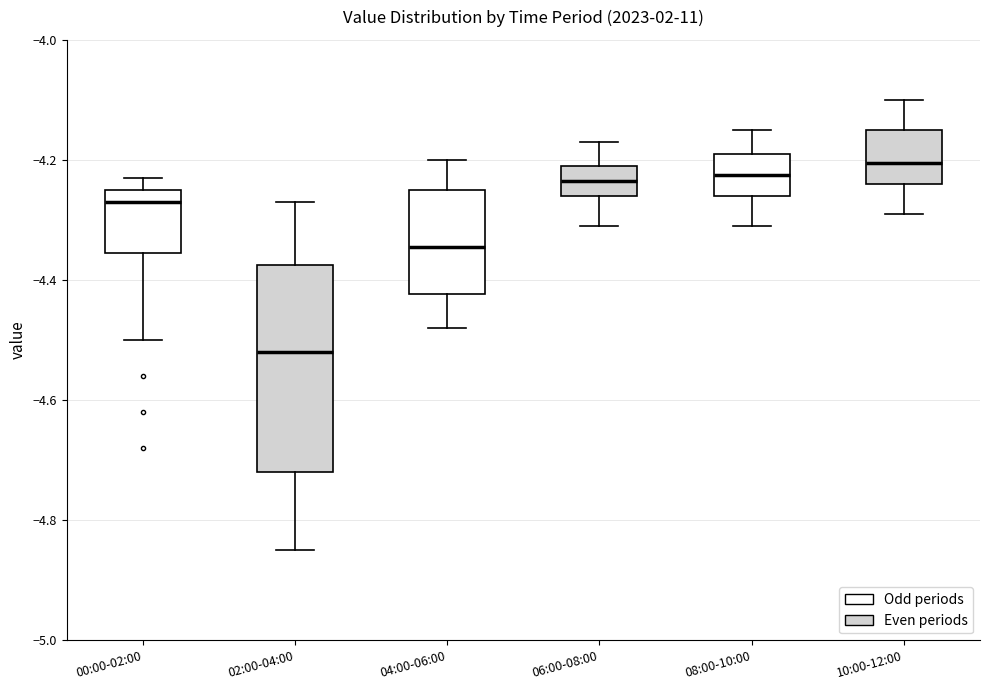

Reading left to right, transcribe this box plot: for each box, give where its median line is, the range the box spans, and where its two whiskers end, as read against the y-axis. The values are not printed on the chart, so give them approximately, as read against the axis.

00:00-02:00: median -4.26, box -4.36 to -4.24, whiskers -4.50 to -4.22
02:00-04:00: median -4.52, box -4.72 to -4.38, whiskers -4.84 to -4.26
04:00-06:00: median -4.34, box -4.42 to -4.24, whiskers -4.48 to -4.20
06:00-08:00: median -4.24, box -4.26 to -4.20, whiskers -4.30 to -4.16
08:00-10:00: median -4.22, box -4.26 to -4.18, whiskers -4.30 to -4.14
10:00-12:00: median -4.20, box -4.24 to -4.14, whiskers -4.28 to -4.10